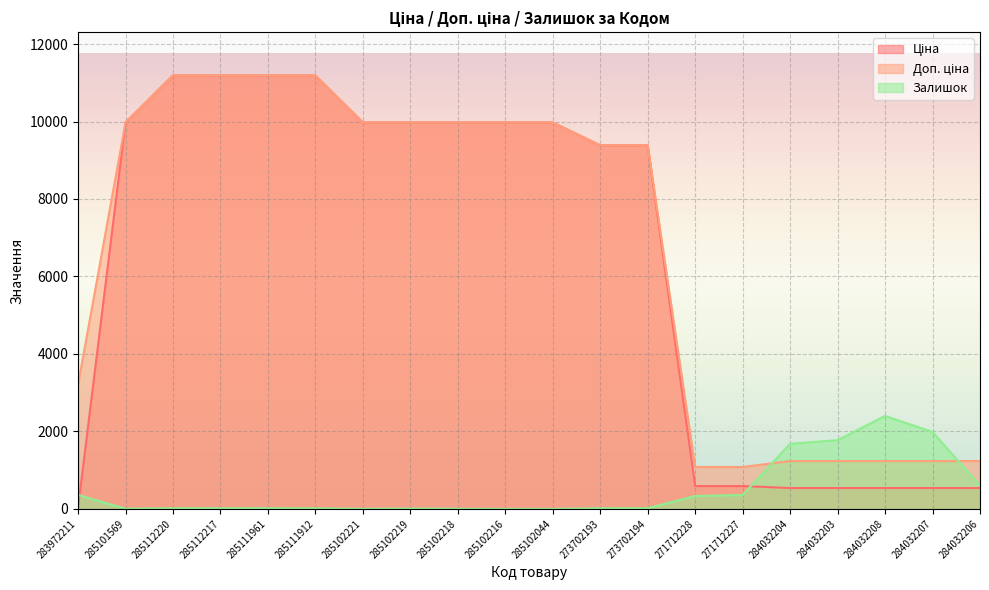

Which series ends up on top after the final intersection of Ціна and Залишок?

Залишок